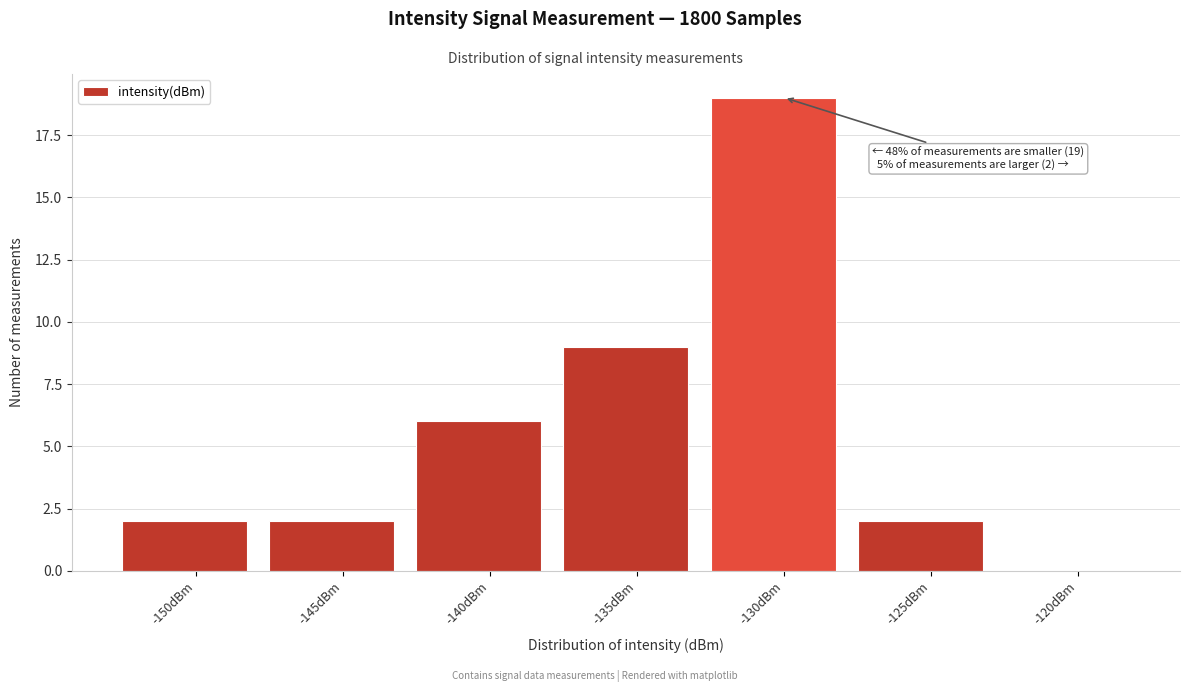

Reading right to left, list all the values displayed in this chart.

-120dBm=0	-125dBm=2	-130dBm=19	-135dBm=9	-140dBm=6	-145dBm=2	-150dBm=2